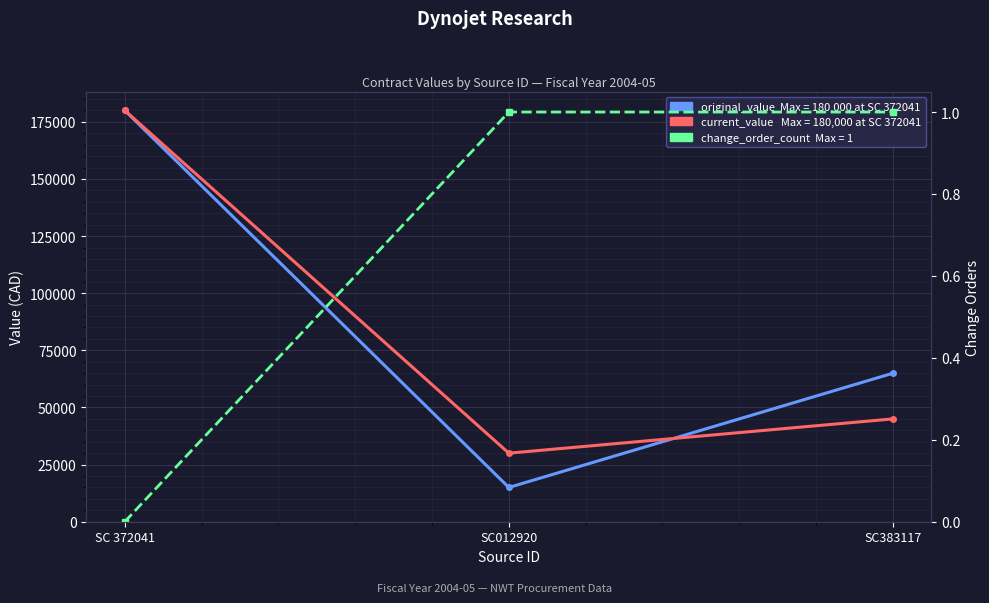

The value of change_order_count at SC012920 is 1. True or false?

True